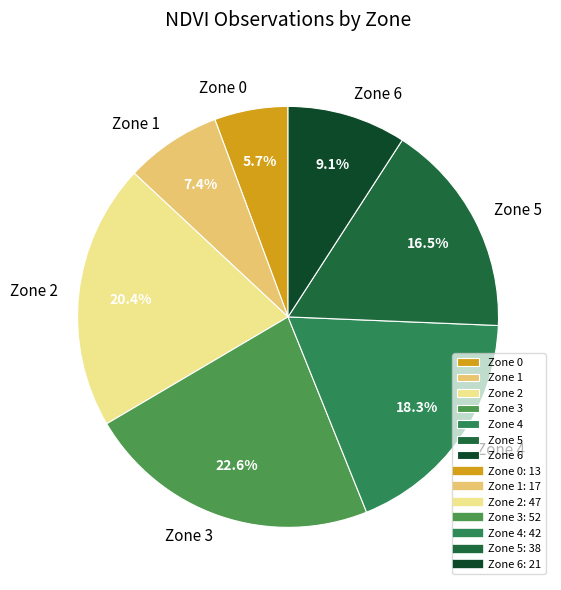

Which slice is the largest?

Zone 3